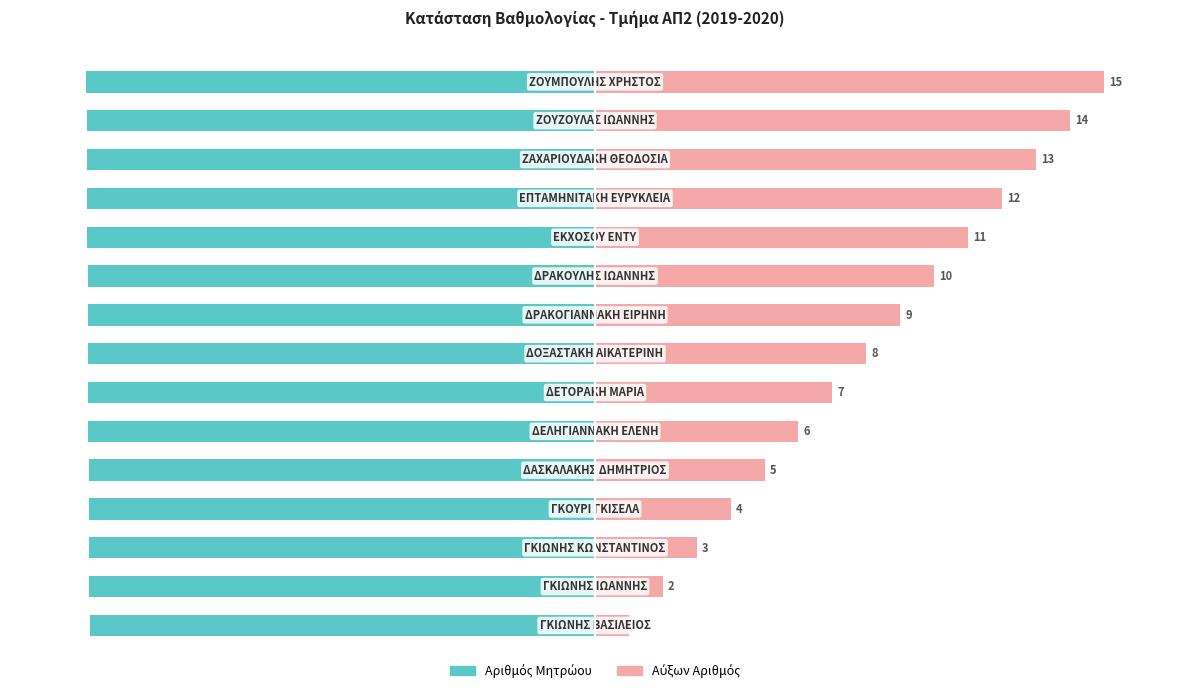

What is the difference between the highest and lowest values at 10?

173.1